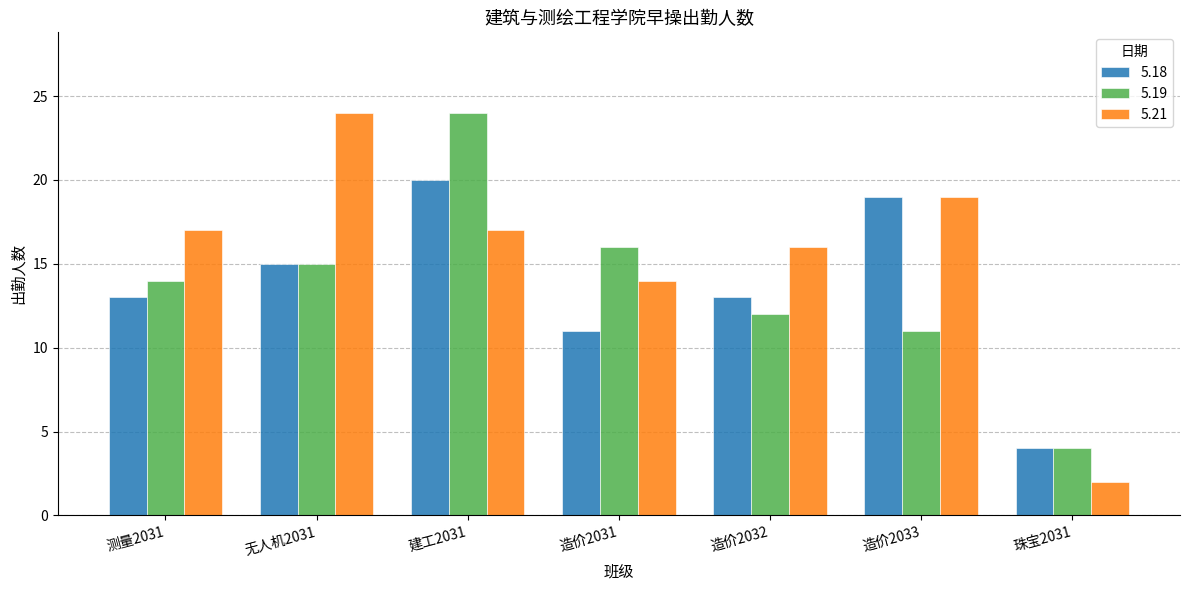

Reading left to right, transcribe all the data shown in this chart.

5.18: 测量2031=13	无人机2031=15	建工2031=20	造价2031=11	造价2032=13	造价2033=19	珠宝2031=4
5.19: 测量2031=14	无人机2031=15	建工2031=24	造价2031=16	造价2032=12	造价2033=11	珠宝2031=4
5.21: 测量2031=17	无人机2031=24	建工2031=17	造价2031=14	造价2032=16	造价2033=19	珠宝2031=2